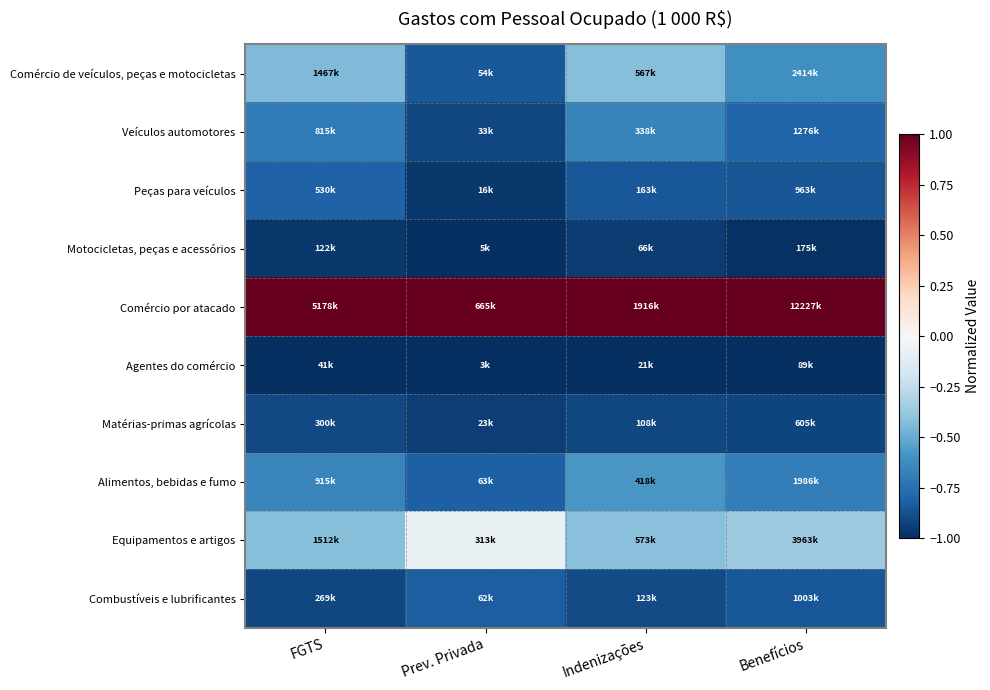

Reading right to left, transcribe all the data shown in this chart.

Comércio de veículos, peças e motocicletas: Benefícios=-0.6	Indenizações=-0.4	Prev. Privada=-0.8	FGTS=-0.4
Veículos automotores: Benefícios=-0.8	Indenizações=-0.7	Prev. Privada=-0.9	FGTS=-0.7
Peças para veículos: Benefícios=-0.9	Indenizações=-0.8	Prev. Privada=-1.0	FGTS=-0.8
Motocicletas, peças e acessórios: Benefícios=-1.0	Indenizações=-1.0	Prev. Privada=-1.0	FGTS=-1.0
Comércio por atacado: Benefícios=1.0	Indenizações=1.0	Prev. Privada=1.0	FGTS=1.0
Agentes do comércio: Benefícios=-1.0	Indenizações=-1.0	Prev. Privada=-1.0	FGTS=-1.0
Matérias-primas agrícolas: Benefícios=-0.9	Indenizações=-0.9	Prev. Privada=-0.9	FGTS=-0.9
Alimentos, bebidas e fumo: Benefícios=-0.7	Indenizações=-0.6	Prev. Privada=-0.8	FGTS=-0.7
Equipamentos e artigos: Benefícios=-0.4	Indenizações=-0.4	Prev. Privada=-0.1	FGTS=-0.4
Combustíveis e lubrificantes: Benefícios=-0.8	Indenizações=-0.9	Prev. Privada=-0.8	FGTS=-0.9